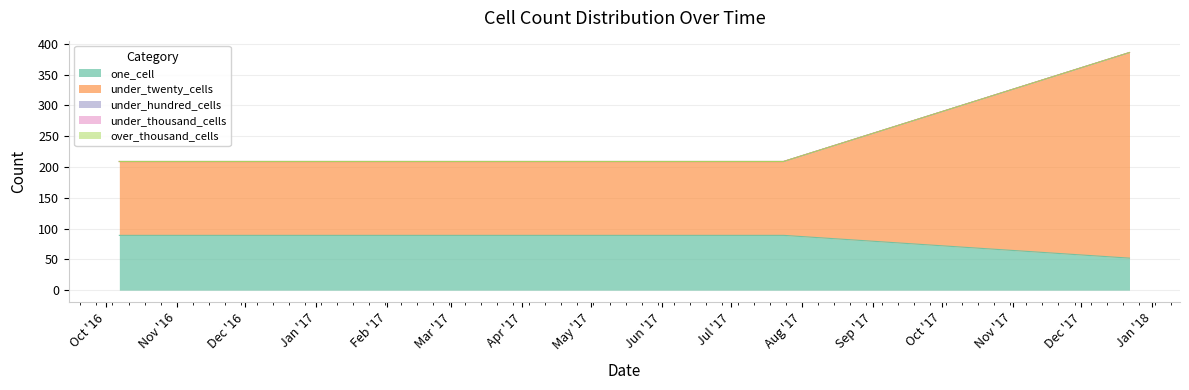

Is the value of under_hundred_cells at 2016-10-07 greater than the value of under_thousand_cells at 2017-12-22?

No